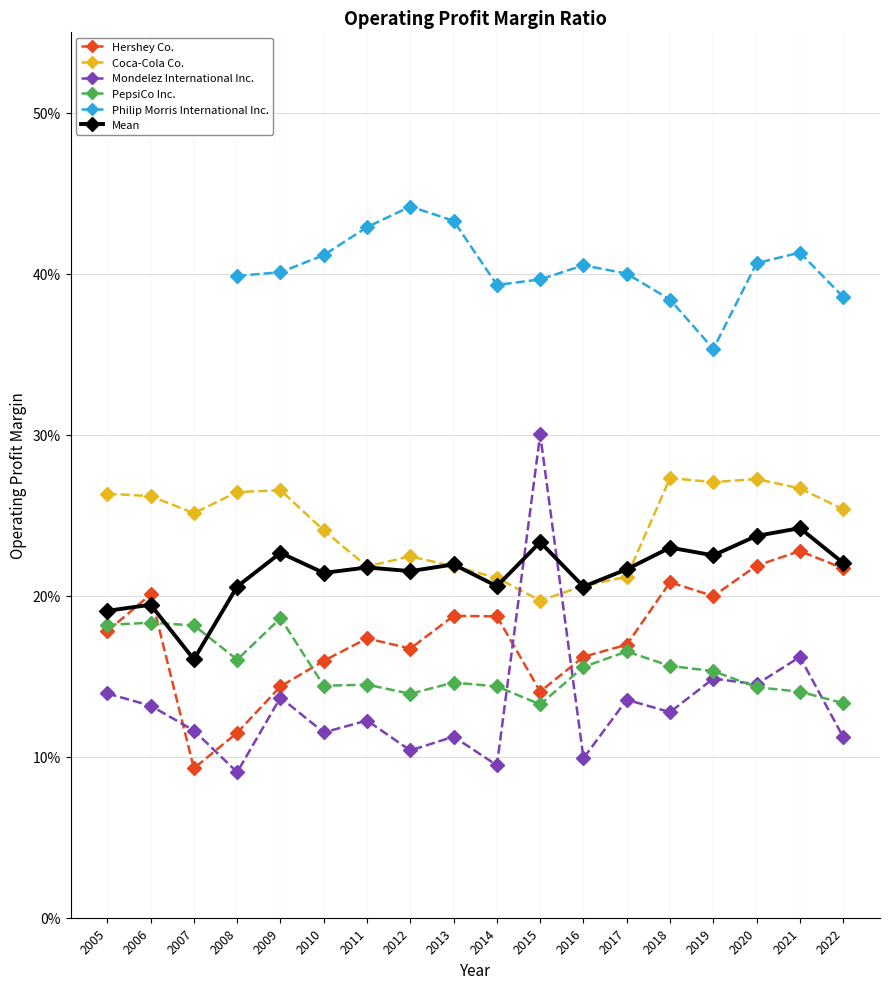

What is the value of the Coca-Cola Co. point at the 5th from the left?

0.3